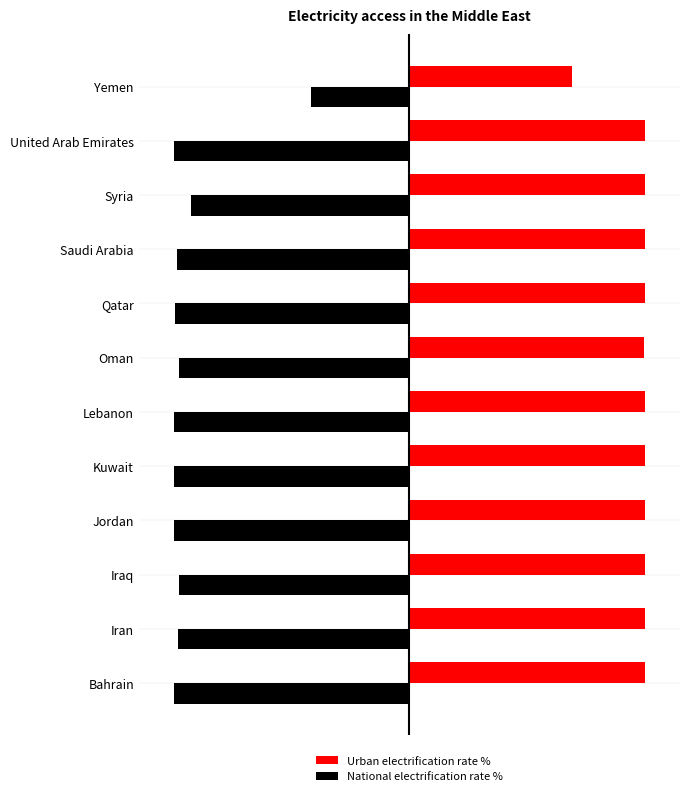

What is the lowest value of the National electrification rate % series?

-1.0